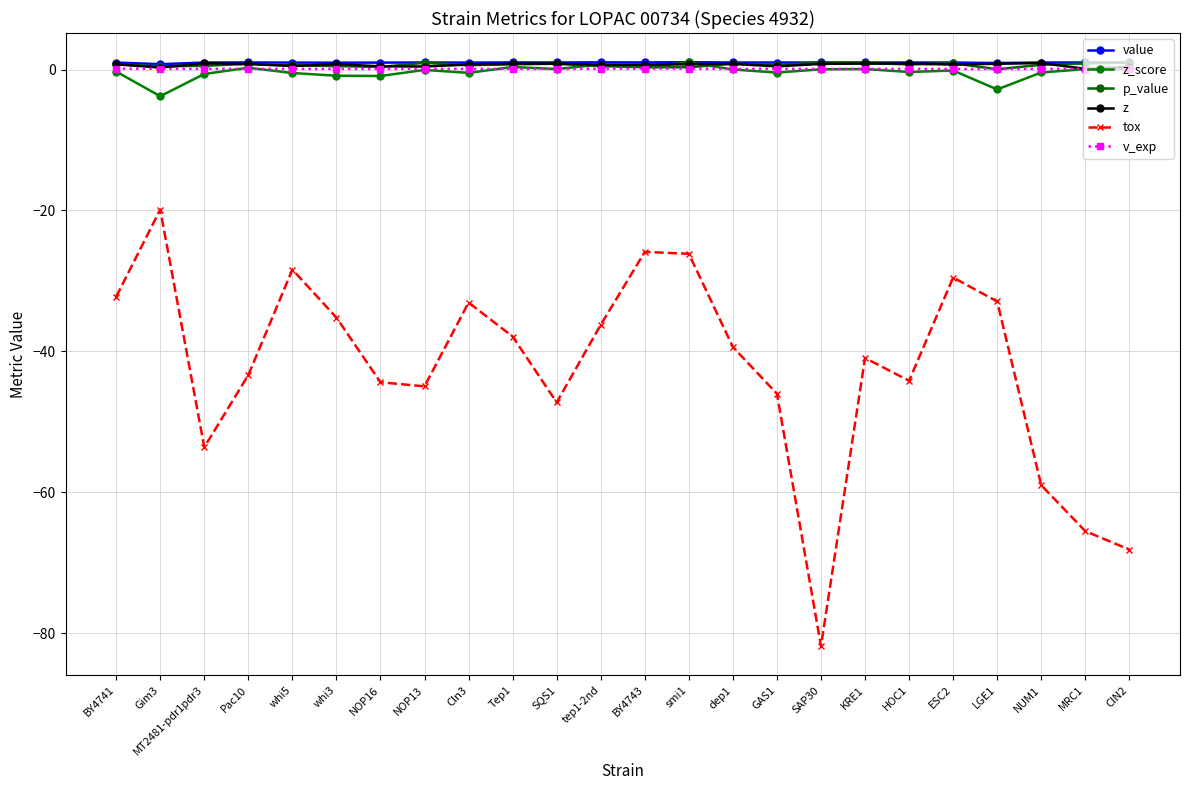

How many data points does each series have?

24